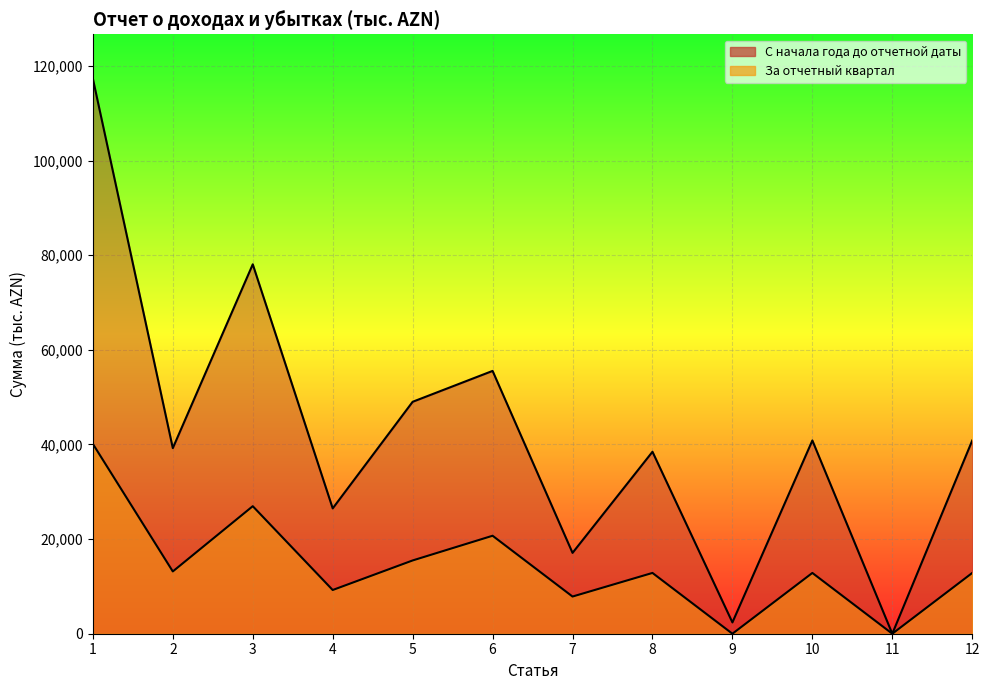

At which label is За отчетный квартал closest to 20060?

6